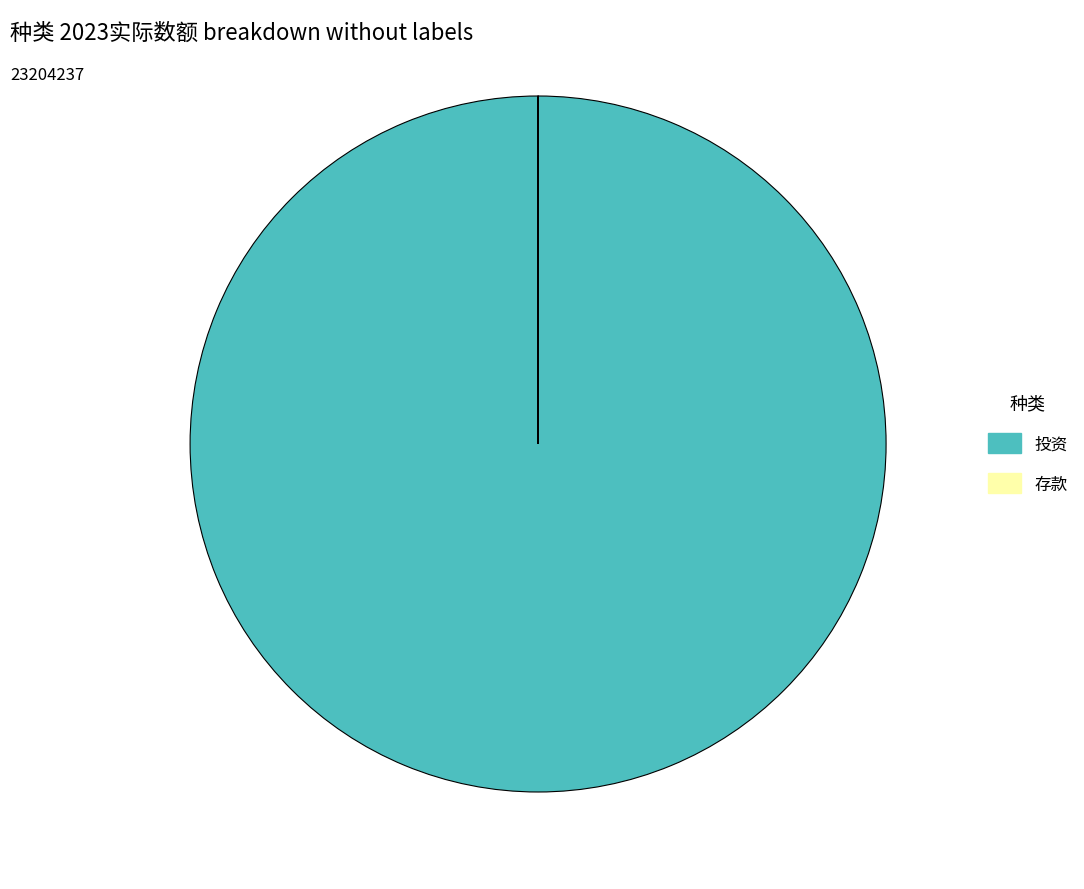

Which slice is the largest?

投资